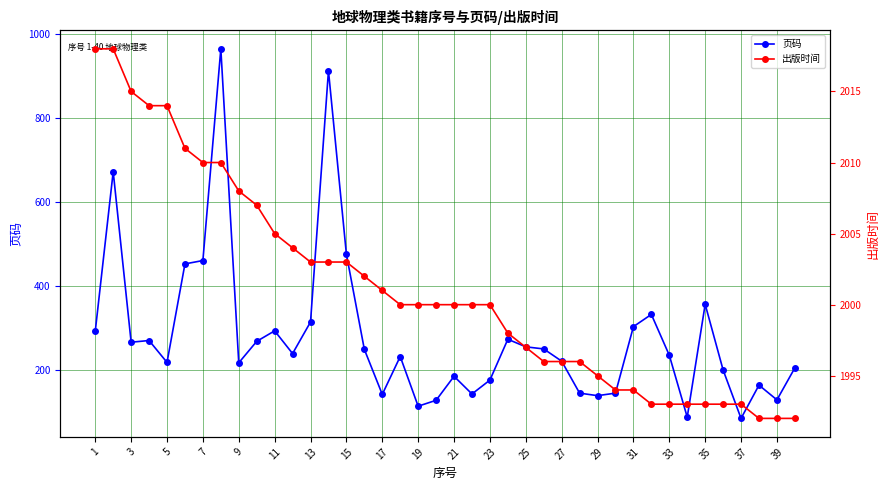

Which category has the highest value in the 出版时间 series?

1